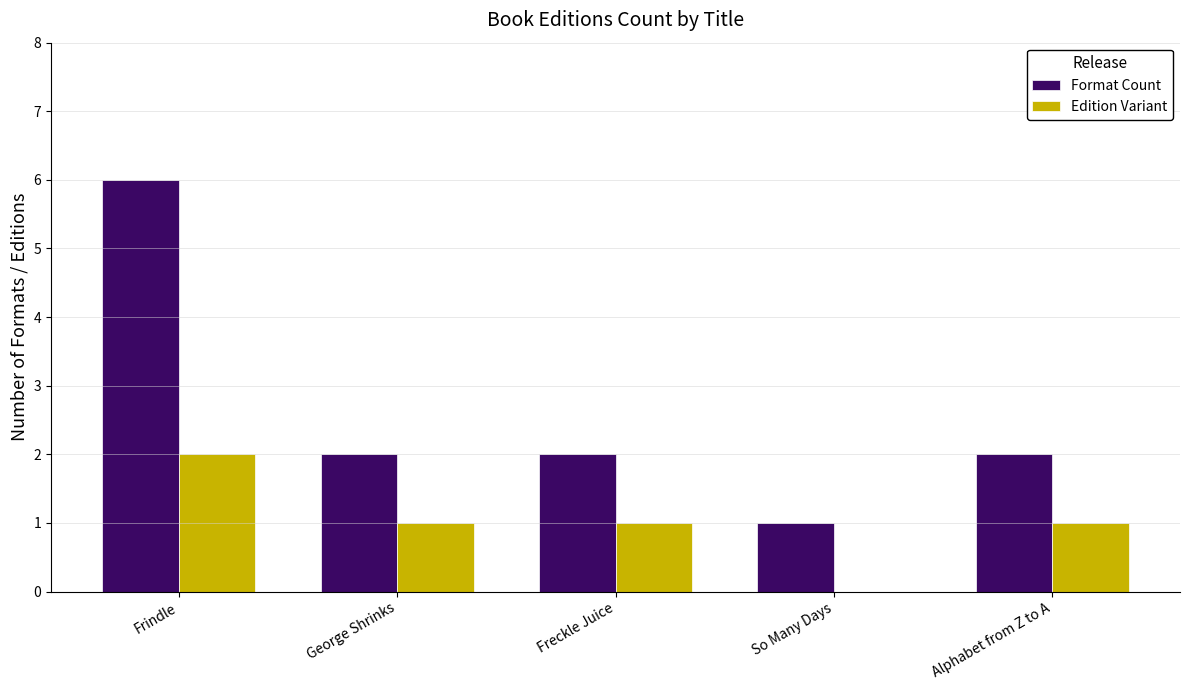

Reading left to right, what are all the values shown in this chart?

Format Count: 6	2	2	1	2
Edition Variant: 2	1	1	0	1